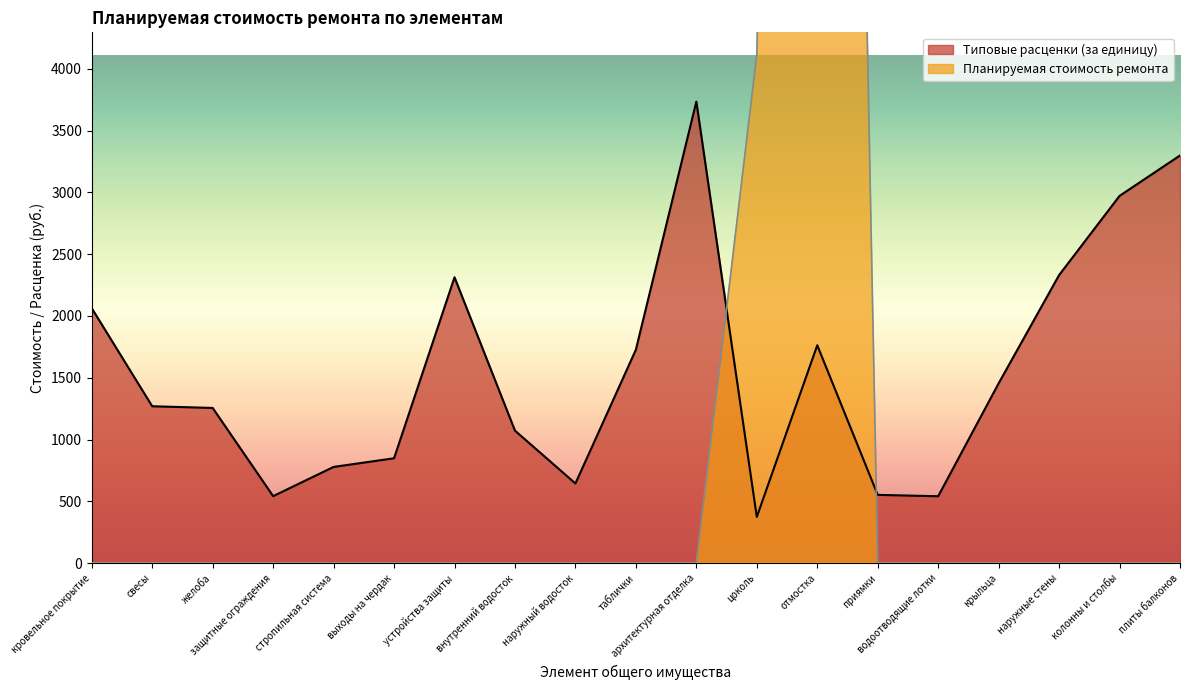

Does the chart display data point markers on the line(s)?

No